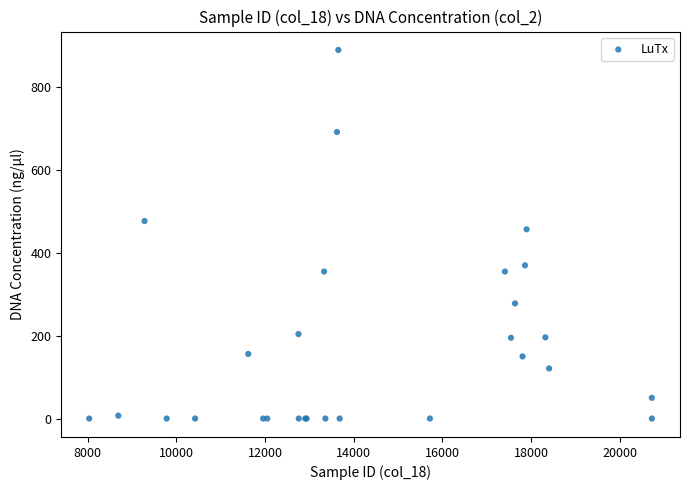

What Y value in the scatter plot is closest to 445?

457